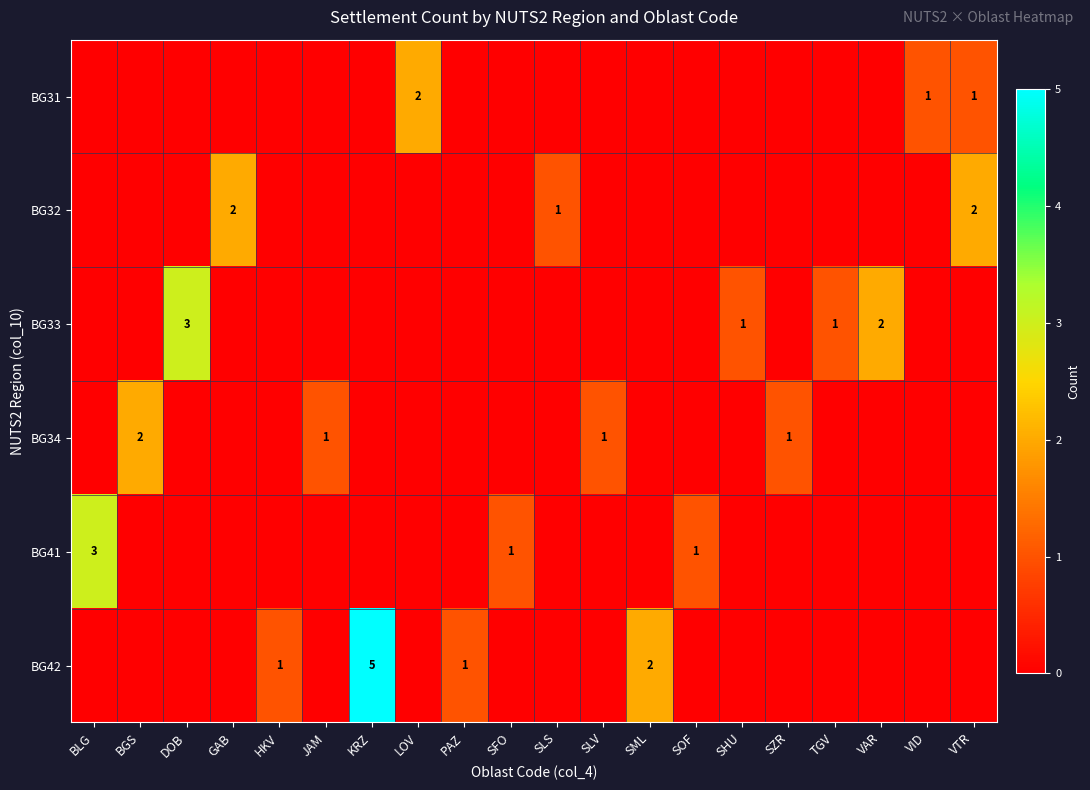

What is the spread (max minus min) of values at KRZ?

5